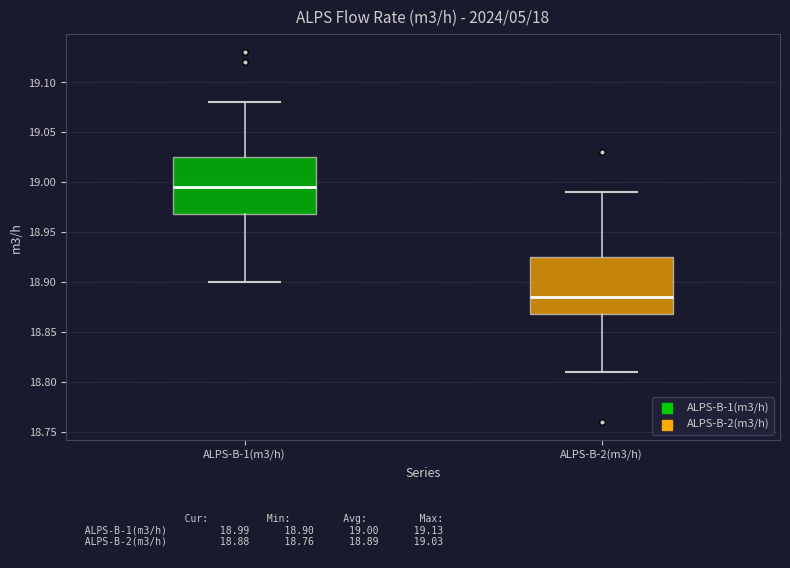

Reading left to right, transcribe this box plot: for each box, give where its median line is, the range the box spans, and where its two whiskers end, as read against the y-axis. The values are not printed on the chart, so give them approximately, as read against the axis.

ALPS-B-1(m3/h): median 18.995, box 18.970 to 19.025, whiskers 18.900 to 19.080
ALPS-B-2(m3/h): median 18.885, box 18.870 to 18.925, whiskers 18.810 to 18.990